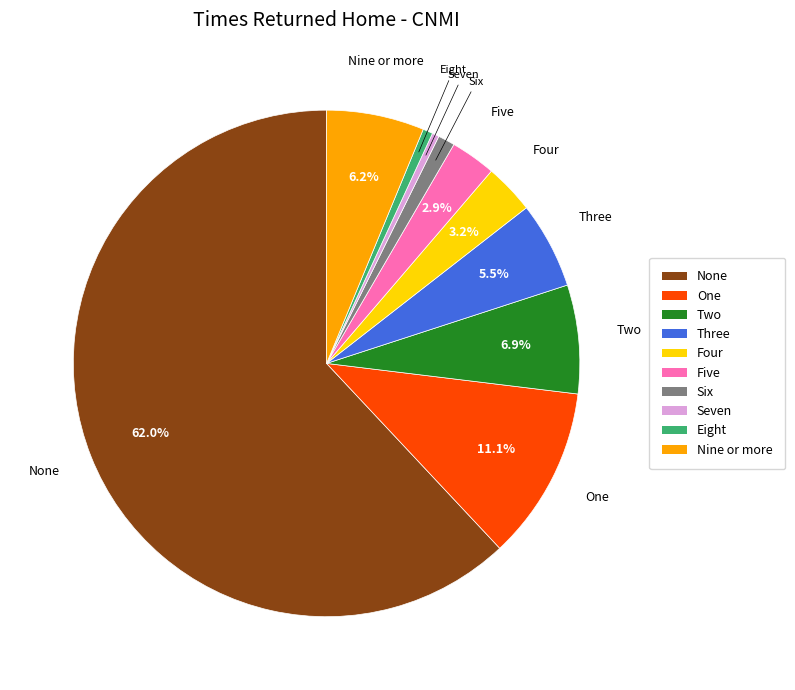

Between Five and Seven, which is larger?

Five